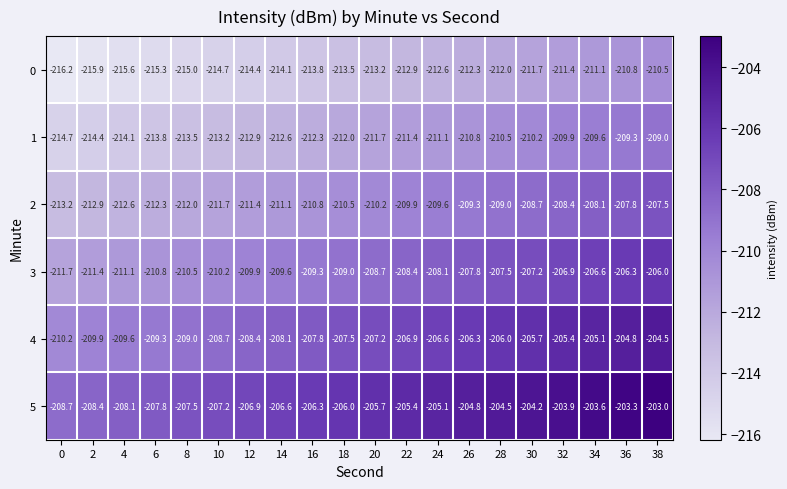

What is the spread (max minus min) of values at 36?

7.5